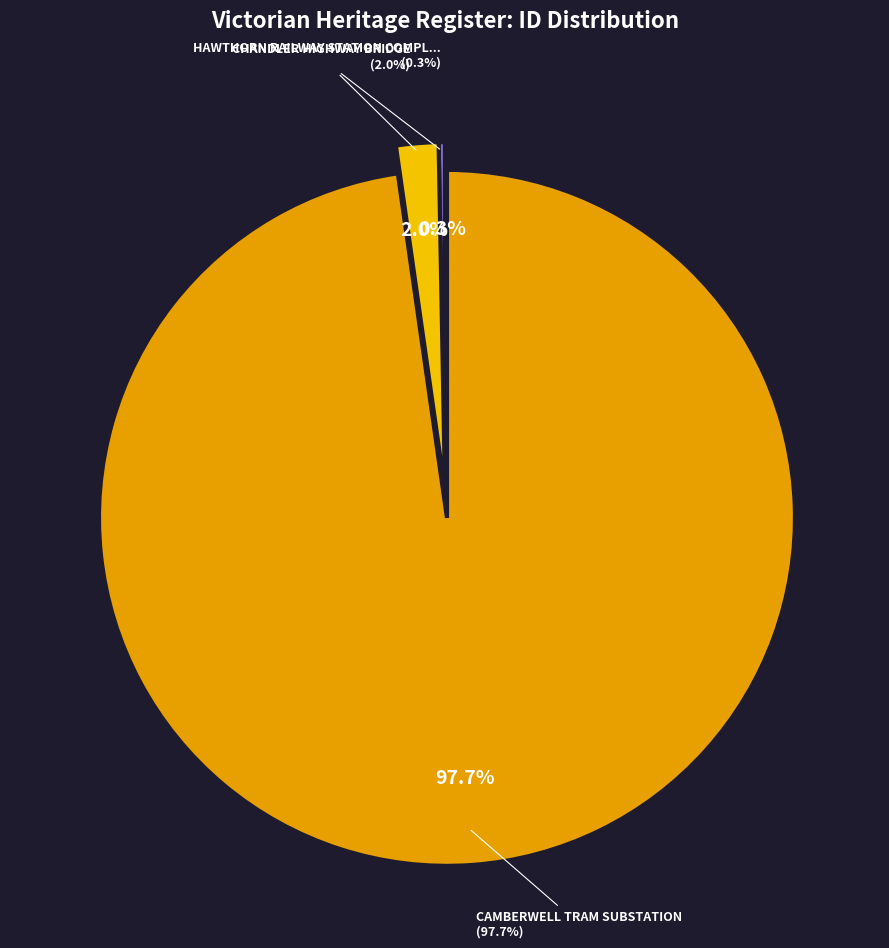

What percentage is NOT represented by CHANDLER HIGHWAY BRIDGE?

98.0%